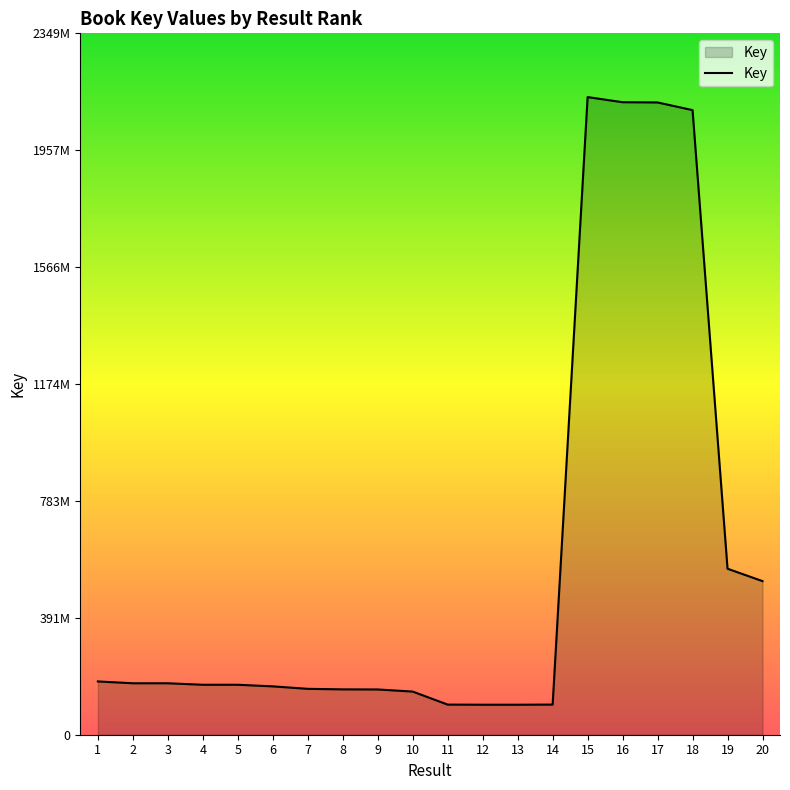

Is this an area chart (filled region under the line)?

Yes